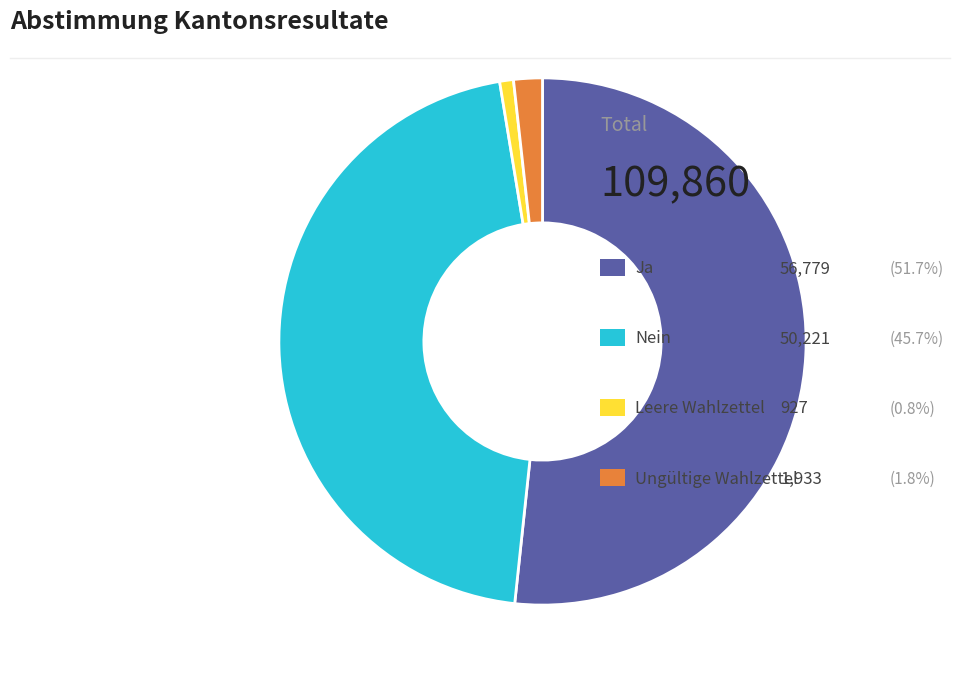

Is there a majority slice in this chart?

Yes